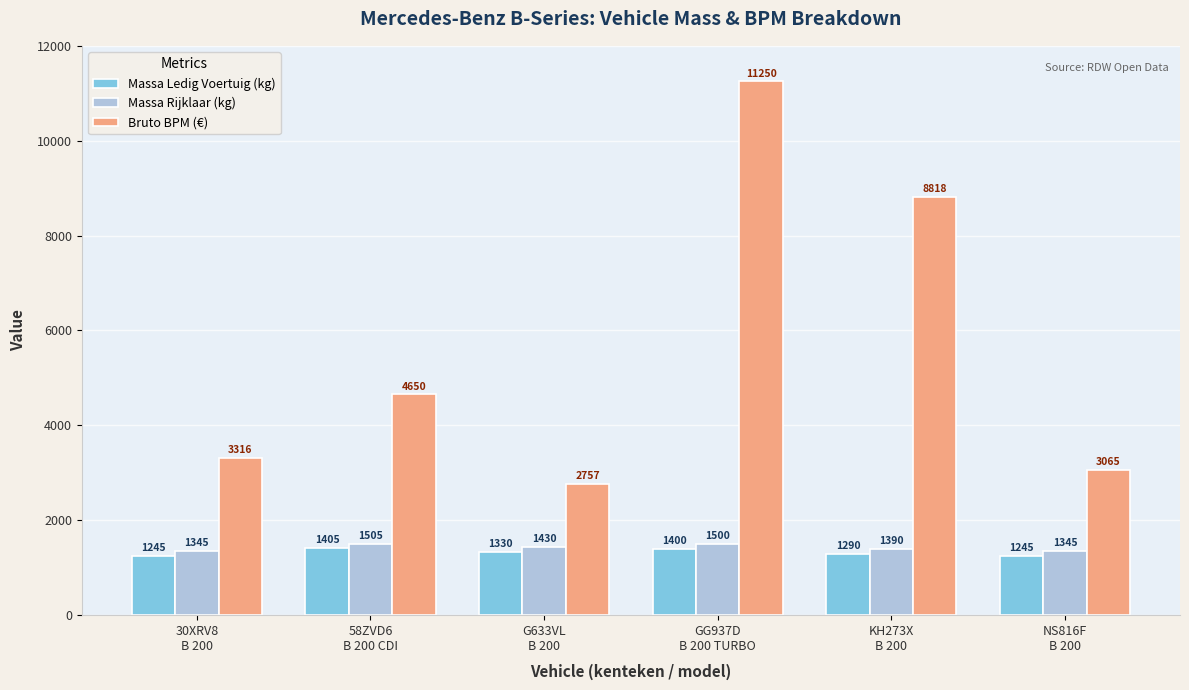

Which series has the widest spread of values?

Bruto BPM (€)